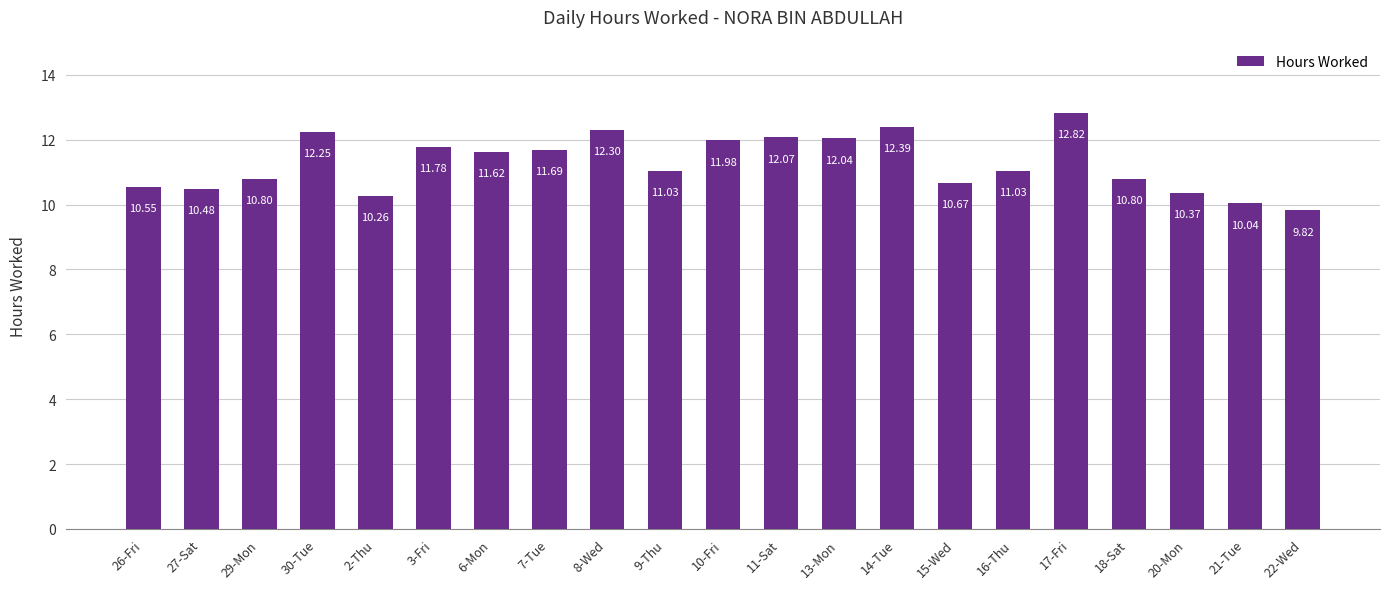

What is the smallest value displayed?

9.8